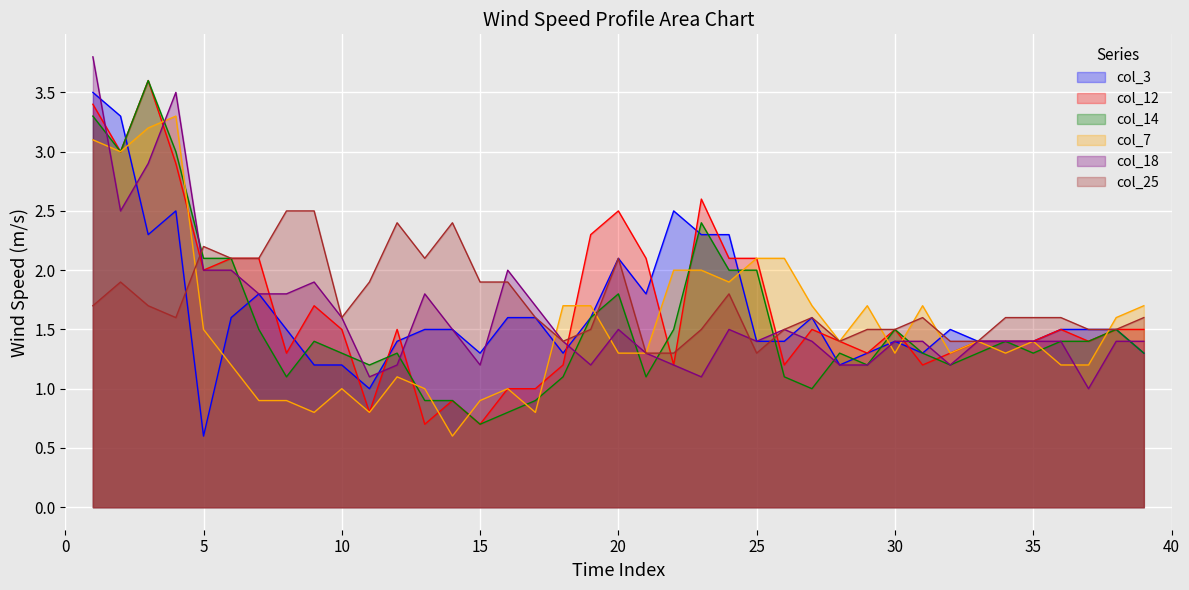

Which series has the widest spread of values?

col_12 line